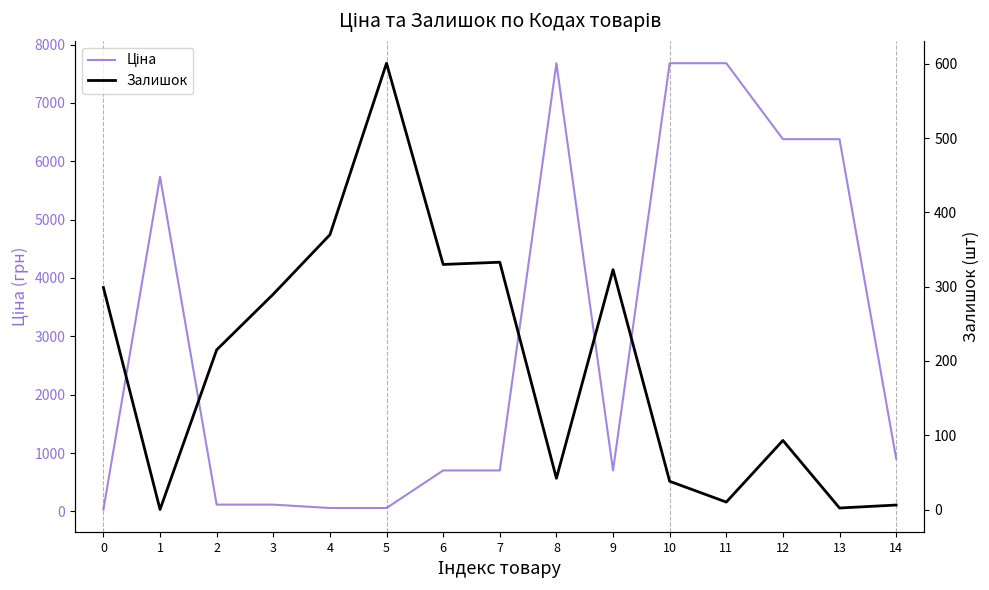

At which label does Залишок reach its peak?

5